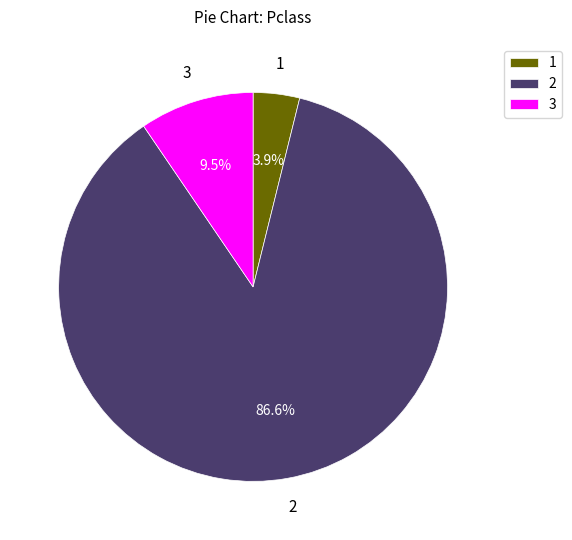

How many segments does this pie chart have?

3